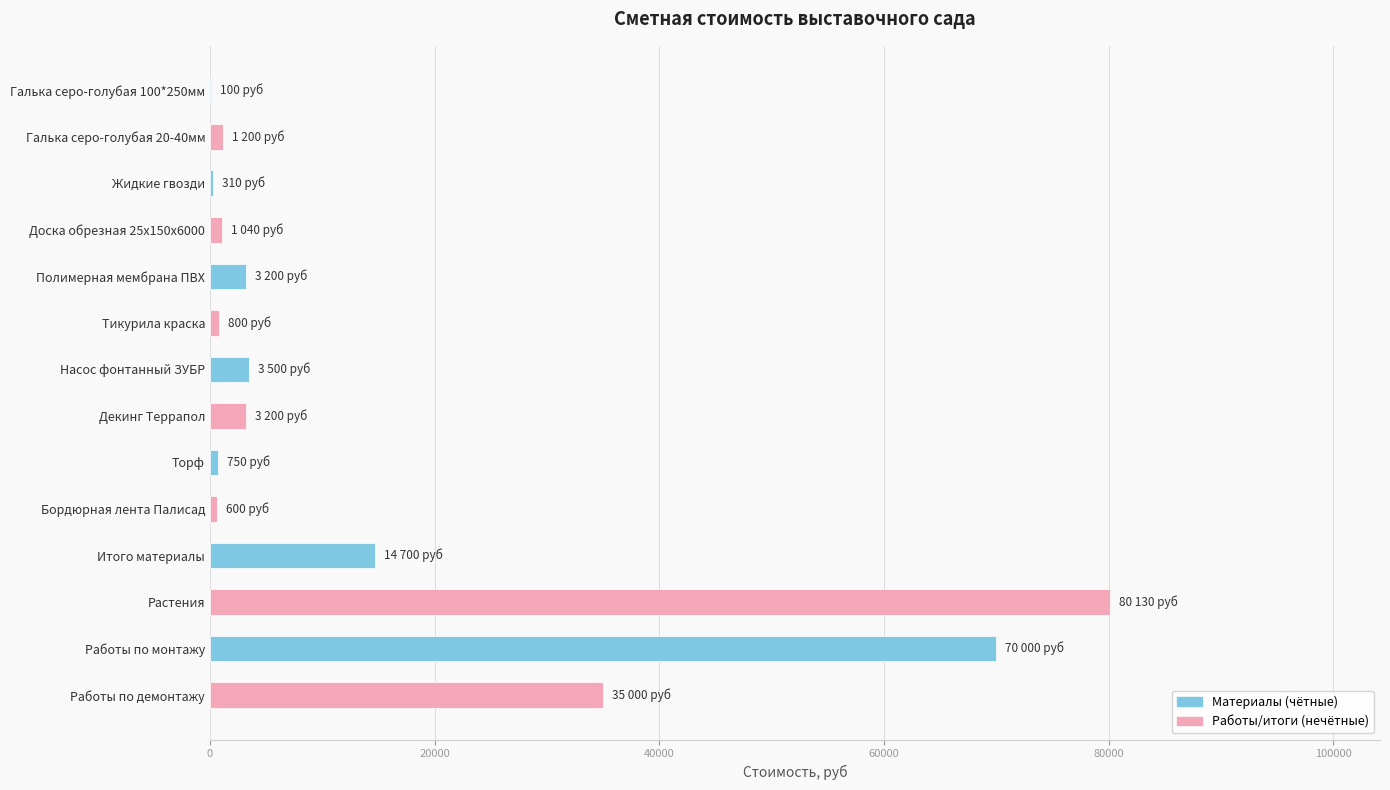

Read the value at Работы по монтажу.

70000